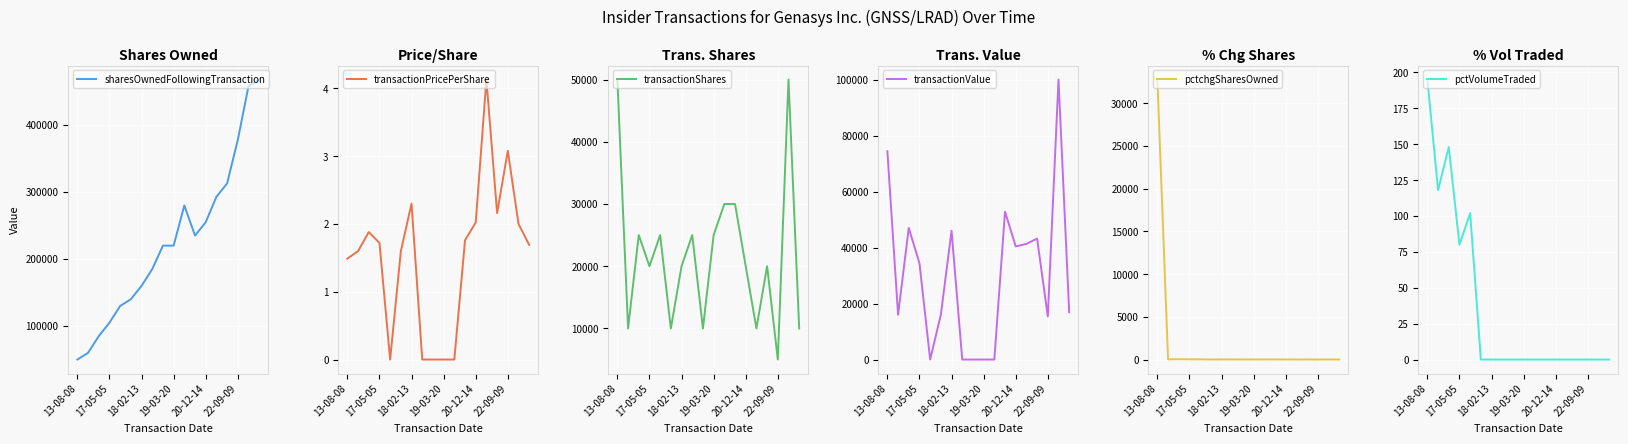

What is the maximum value for sharesOwnedFollowingTransaction?

467883